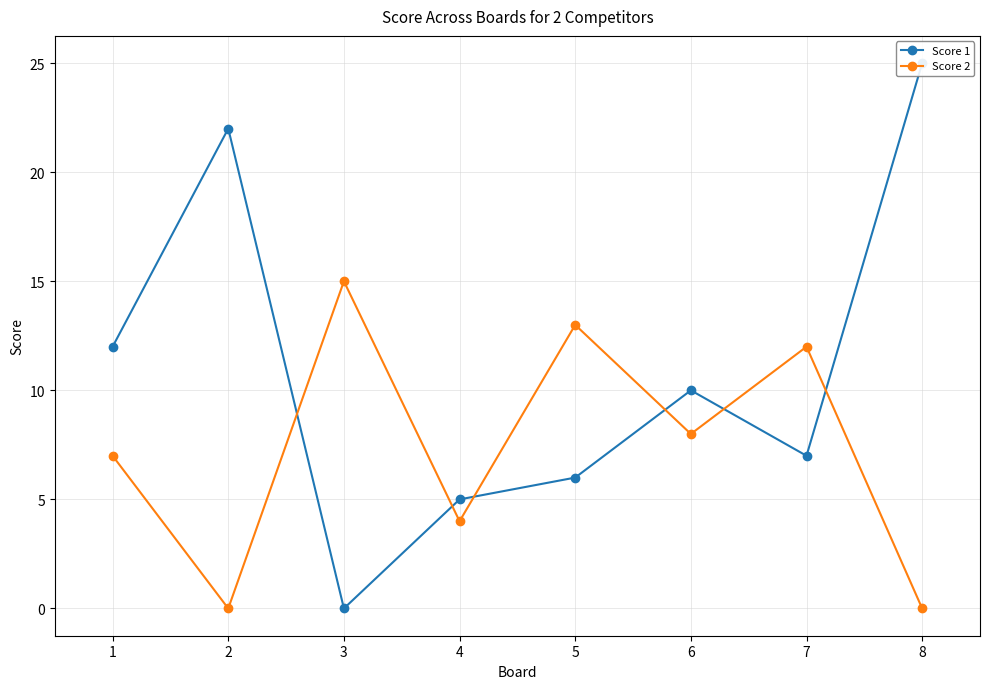

What are all the series names shown in the legend?

Score 1, Score 2